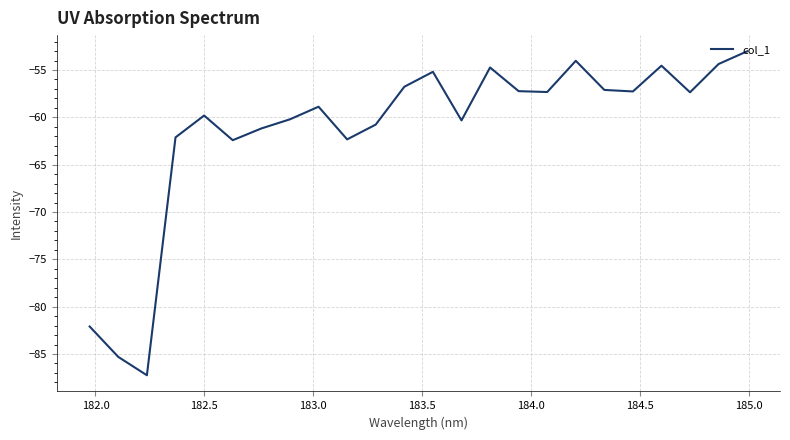

What is the difference between the maximum and minimum values?

34.2